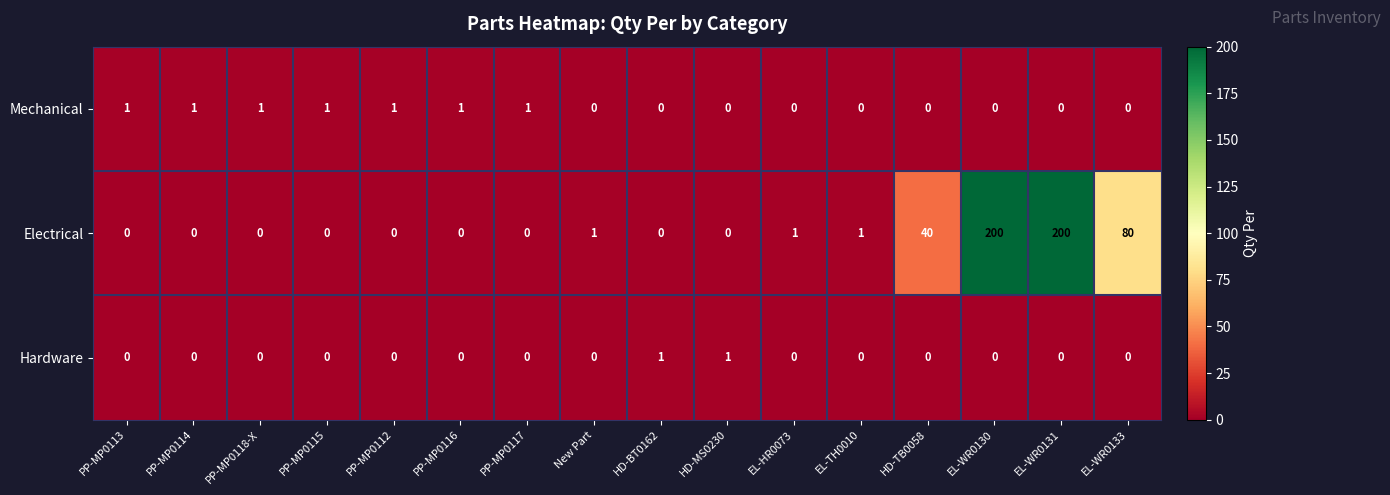

What is the greatest value displayed?

200